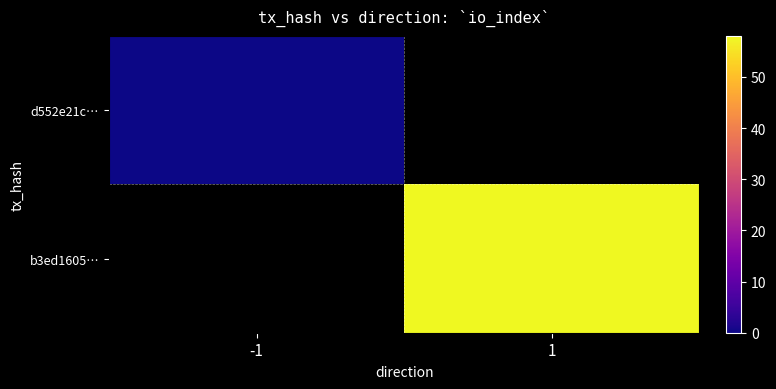

At which label is d552e21c… closest to 0?

-1